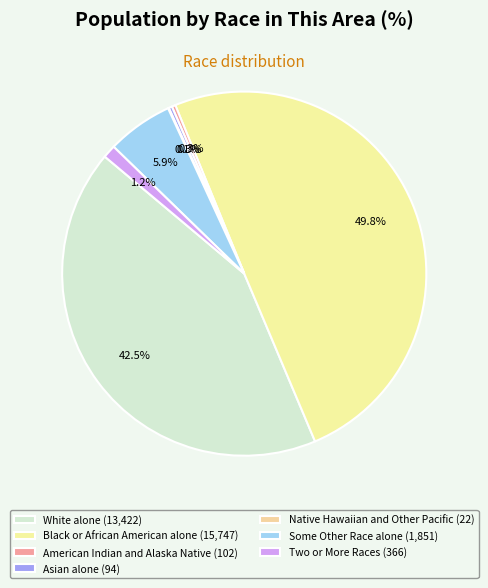

How many segments does this pie chart have?

7